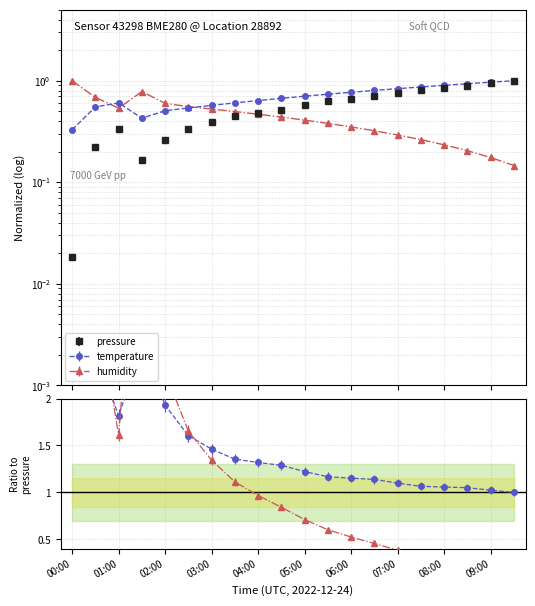

Reading left to right, what are all the values shown in this chart?

pressure: 00:00=0.0	00:30=0.2	01:00=0.3	01:30=0.2	02:00=0.3	02:30=0.3	03:00=0.4	03:30=0.4	04:00=0.5	04:30=0.5	05:00=0.6	05:30=0.6	06:00=0.7	06:30=0.7	07:00=0.8	07:30=0.8	08:00=0.9	08:30=0.9	09:00=0.9	09:30=1.0
temperature: 00:00=0.3	00:30=0.6	01:00=0.6	01:30=0.4	02:00=0.5	02:30=0.5	03:00=0.6	03:30=0.6	04:00=0.6	04:30=0.7	05:00=0.7	05:30=0.7	06:00=0.8	06:30=0.8	07:00=0.8	07:30=0.9	08:00=0.9	08:30=0.9	09:00=1.0	09:30=1.0
humidity: 00:00=1.0	00:30=0.7	01:00=0.5	01:30=0.8	02:00=0.6	02:30=0.6	03:00=0.5	03:30=0.5	04:00=0.5	04:30=0.4	05:00=0.4	05:30=0.4	06:00=0.4	06:30=0.3	07:00=0.3	07:30=0.3	08:00=0.2	08:30=0.2	09:00=0.2	09:30=0.1